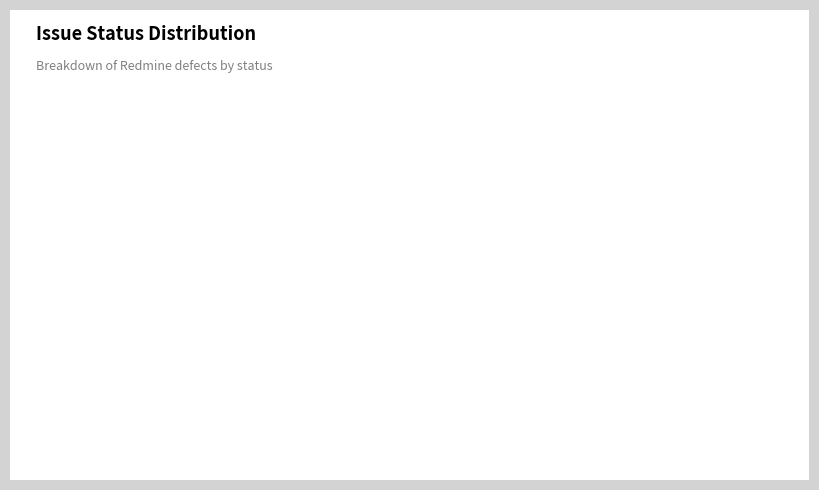

What is the smallest slice in the pie chart?

Closed